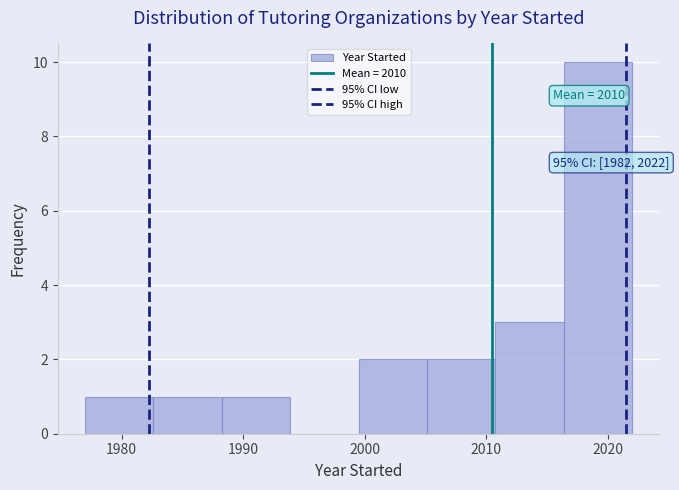

Over which range of the x-axis is the bar tallest?

2016 to 2022